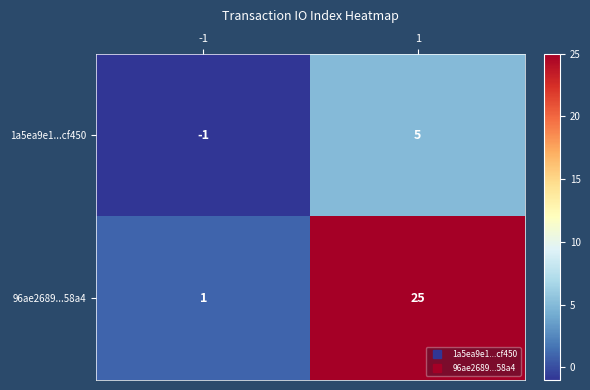

The value of 96ae2689...58a4 at 1 is 40. True or false?

False